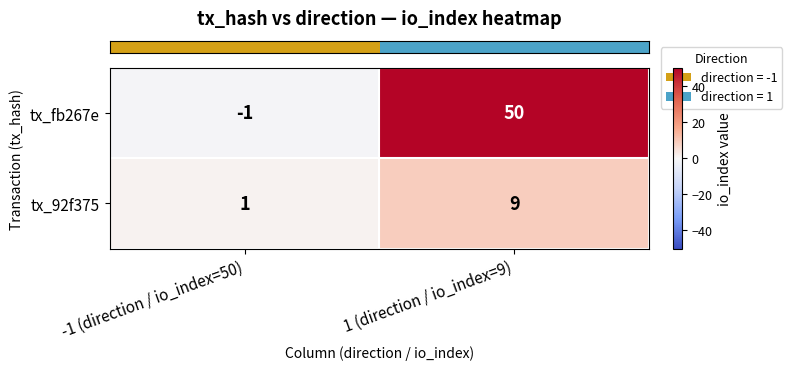

Reading right to left, transcribe all the data shown in this chart.

tx_fb267e: 1 (direction / io_index=9)=50	-1 (direction / io_index=50)=-1
tx_92f375: 1 (direction / io_index=9)=9	-1 (direction / io_index=50)=1